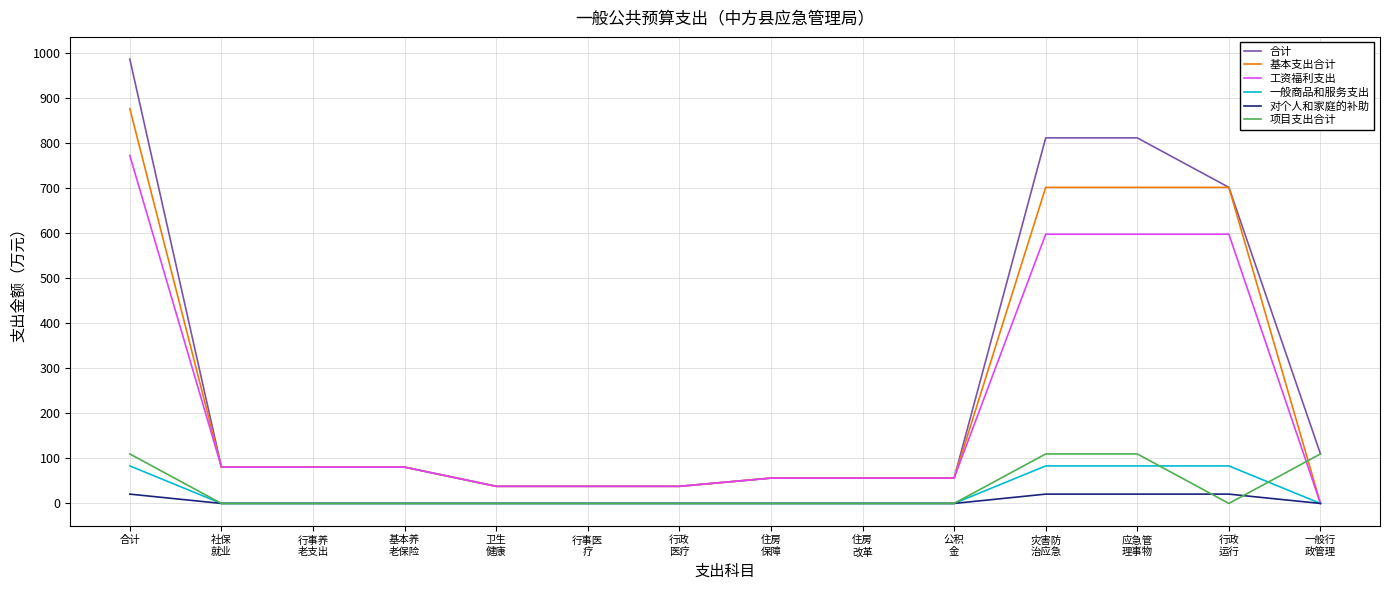

Reading right to left, what are all the values shown in this chart?

合计: 110.0	702.3	812.3	812.3	56.3	56.3	56.3	38.0	38.0	38.0	80.7	80.7	80.7	987.3
基本支出合计: 0.0	702.3	702.3	702.3	56.3	56.3	56.3	38.0	38.0	38.0	80.7	80.7	80.7	877.3
工资福利支出: 0.0	598.2	598.2	598.2	56.3	56.3	56.3	38.0	38.0	38.0	80.7	80.7	80.7	773.3
一般商品和服务支出: 0.0	83.4	83.4	83.4	0.0	0.0	0.0	0.0	0.0	0.0	0.0	0.0	0.0	83.4
对个人和家庭的补助: 0.0	20.7	20.7	20.7	0.0	0.0	0.0	0.0	0.0	0.0	0.0	0.0	0.0	20.7
项目支出合计: 110.0	0.0	110.0	110.0	0.0	0.0	0.0	0.0	0.0	0.0	0.0	0.0	0.0	110.0